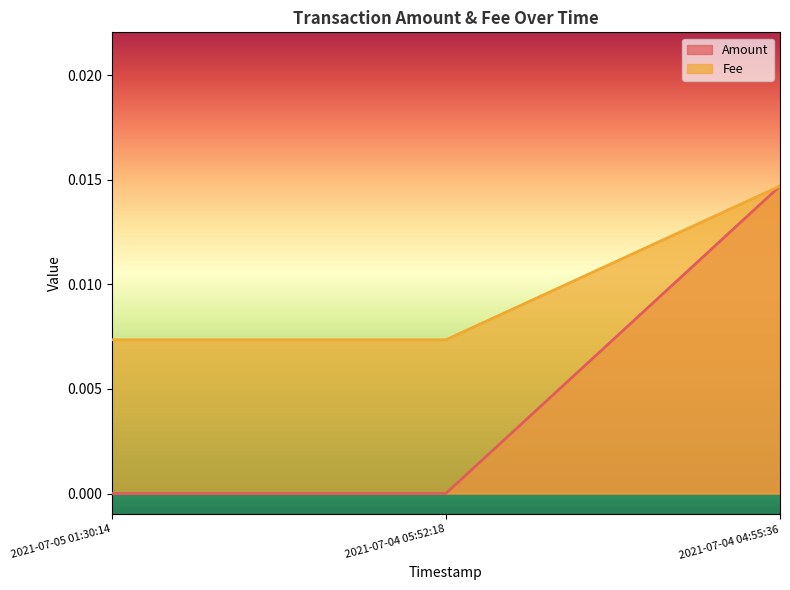

At which category does the chart reach its peak across all series?

2021-07-04 04:55:36